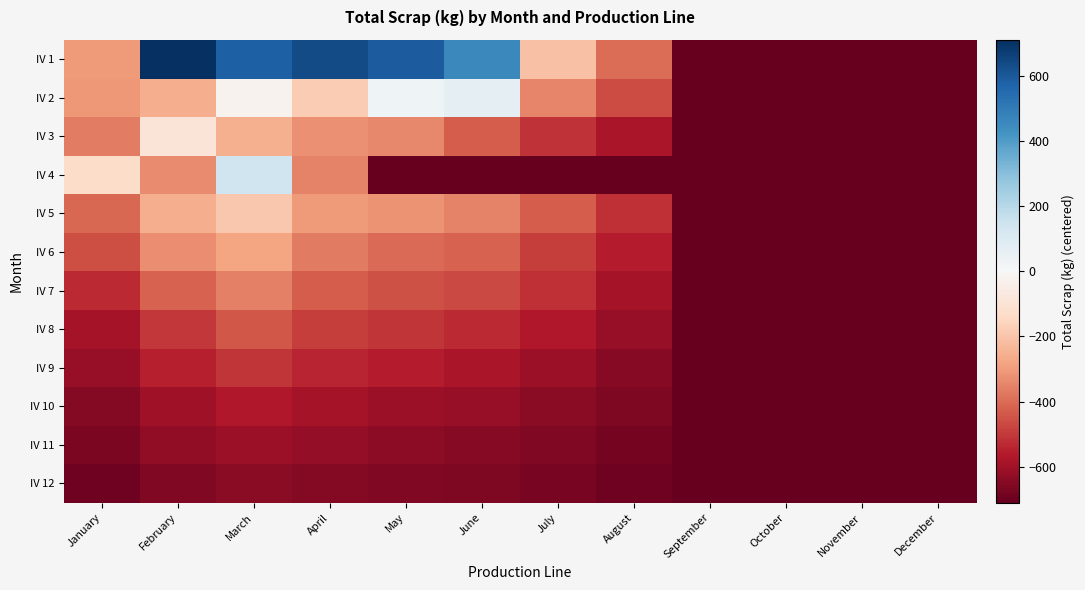

Reading left to right, transcribe all the data shown in this chart.

IV 1: January=-300.6	February=710.5	March=582.2	April=635.1	May=590.2	June=456.8	July=-209.4	August=-397.2	September=-710.5	October=-710.5	November=-710.5	December=-710.5
IV 2: January=-307.8	February=-260.0	March=-23.3	April=-180.3	May=28.1	June=64.6	July=-347.6	August=-463.5	September=-710.5	October=-710.5	November=-710.5	December=-710.5
IV 3: January=-364.0	February=-88.9	March=-252.8	April=-324.2	May=-340.9	June=-428.7	July=-511.2	August=-582.0	September=-710.5	October=-710.5	November=-710.5	December=-710.5
IV 4: January=-129.7	February=-334.3	March=139.1	April=-354.0	May=-710.5	June=-710.5	July=-710.5	August=-710.5	September=-710.5	October=-710.5	November=-710.5	December=-710.5
IV 5: January=-410.5	February=-260.5	March=-190.5	April=-300.5	May=-320.5	June=-350.5	July=-430.5	August=-520.5	September=-710.5	October=-710.5	November=-710.5	December=-710.5
IV 6: January=-460.5	February=-330.5	March=-280.5	April=-370.5	May=-400.5	June=-420.5	July=-490.5	August=-560.5	September=-710.5	October=-710.5	November=-710.5	December=-710.5
IV 7: January=-530.5	February=-420.5	March=-360.5	April=-430.5	May=-450.5	June=-470.5	July=-520.5	August=-590.5	September=-710.5	October=-710.5	November=-710.5	December=-710.5
IV 8: January=-590.5	February=-500.5	March=-440.5	April=-490.5	May=-510.5	June=-530.5	July=-570.5	August=-620.5	September=-710.5	October=-710.5	November=-710.5	December=-710.5
IV 9: January=-620.5	February=-550.5	March=-510.5	April=-540.5	May=-560.5	June=-580.5	July=-610.5	August=-645.5	September=-710.5	October=-710.5	November=-710.5	December=-710.5
IV 10: January=-650.5	February=-600.5	March=-570.5	April=-590.5	May=-610.5	June=-620.5	July=-640.5	August=-665.5	September=-710.5	October=-710.5	November=-710.5	December=-710.5
IV 11: January=-670.5	February=-630.5	March=-610.5	April=-625.5	May=-635.5	June=-645.5	July=-660.5	August=-680.5	September=-710.5	October=-710.5	November=-710.5	December=-710.5
IV 12: January=-690.5	February=-660.5	March=-640.5	April=-650.5	May=-655.5	June=-662.5	July=-675.5	August=-690.5	September=-710.5	October=-710.5	November=-710.5	December=-710.5